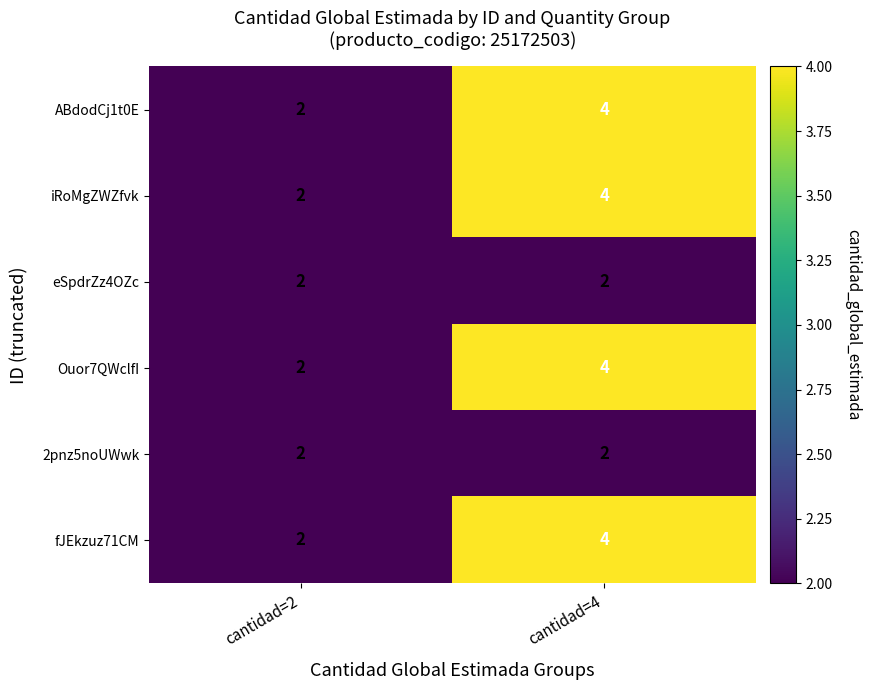

Is the value of Ouor7QWclfI at cantidad=4 greater than the value of 2pnz5noUWwk at cantidad=2?

Yes